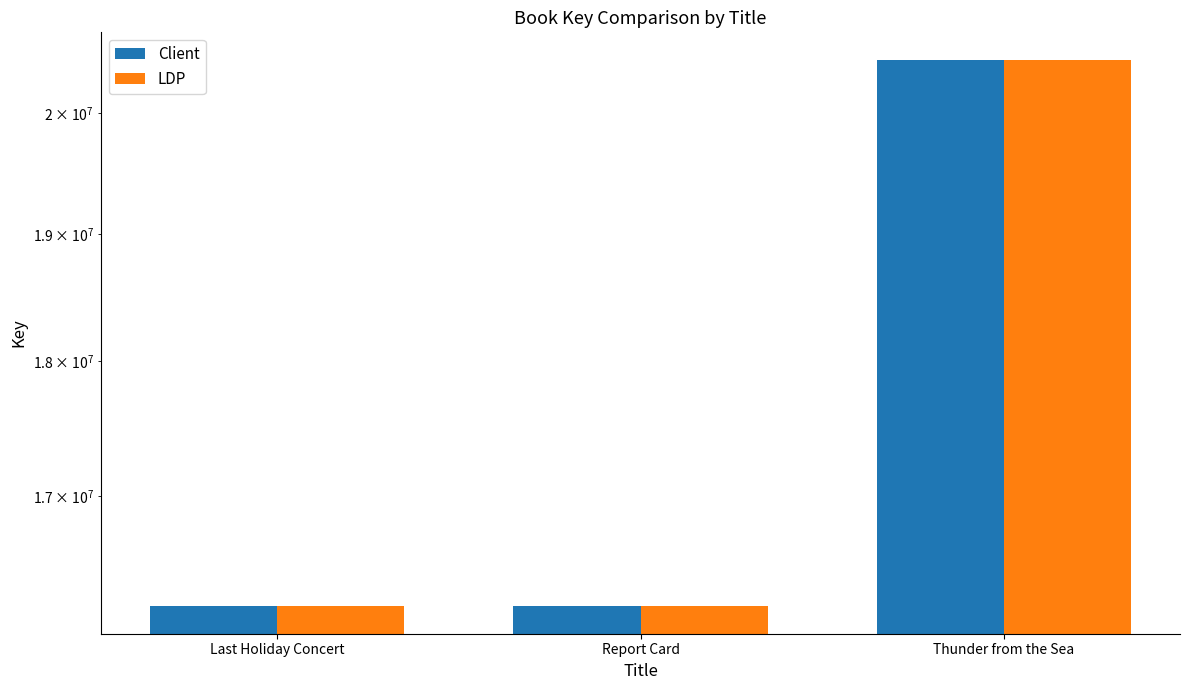

Which category has the lowest value in the Client series?

Report Card